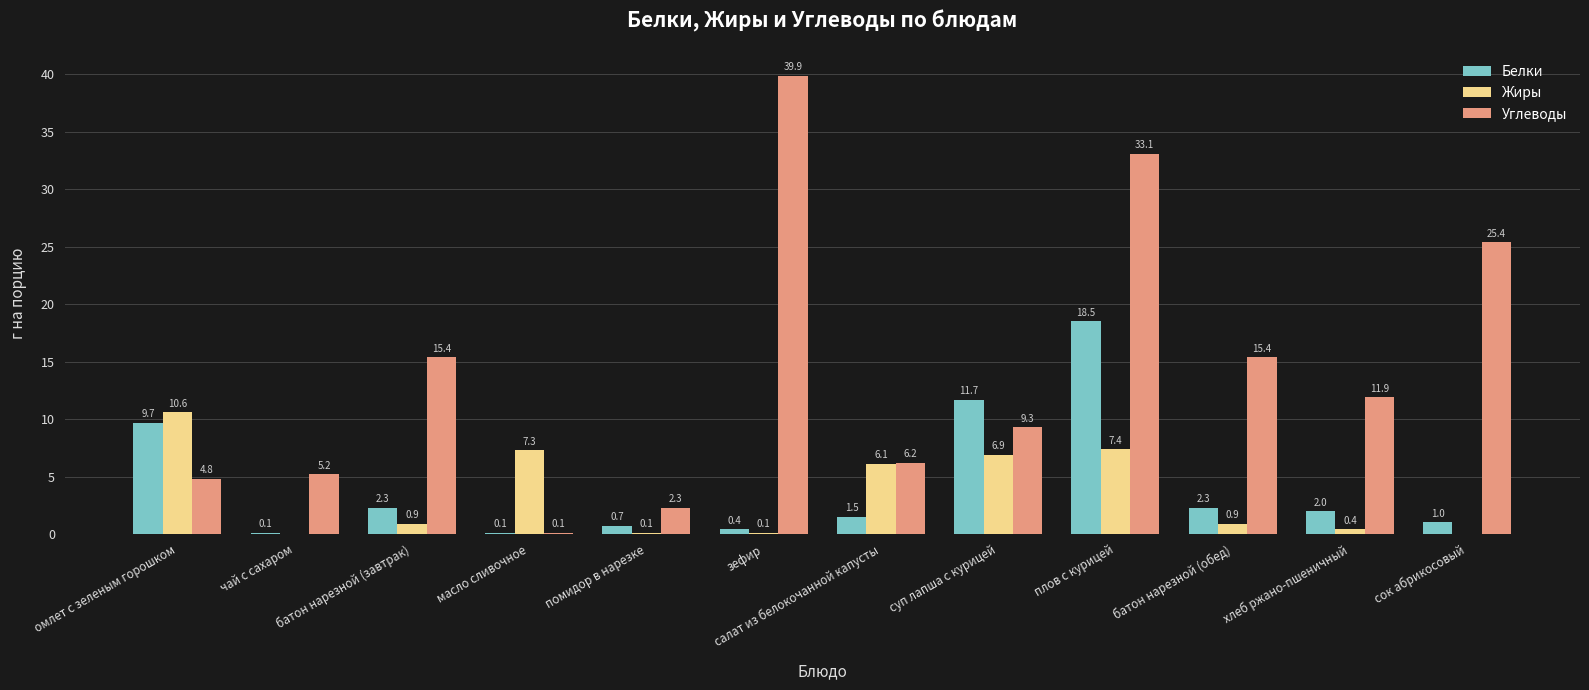

True or false: Углеводы has a value of 4.8 at омлет с зеленым горошком.

True